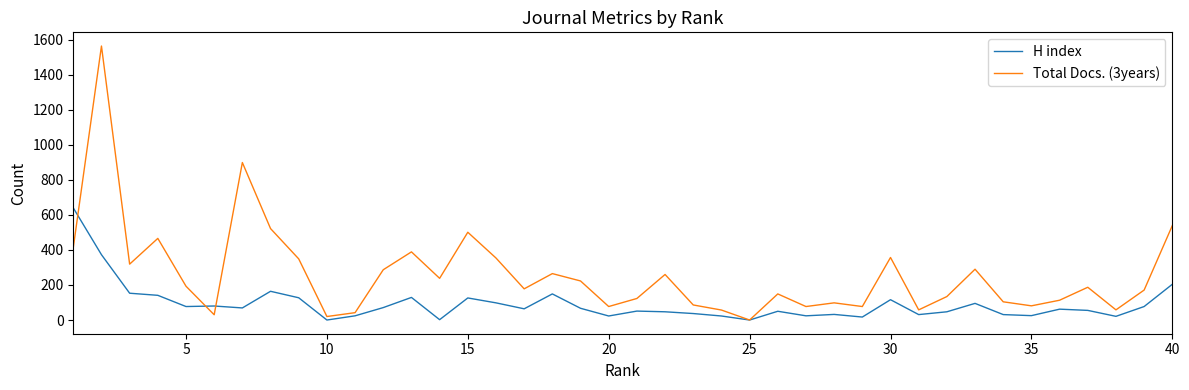

What is the maximum value shown in the chart?

1564